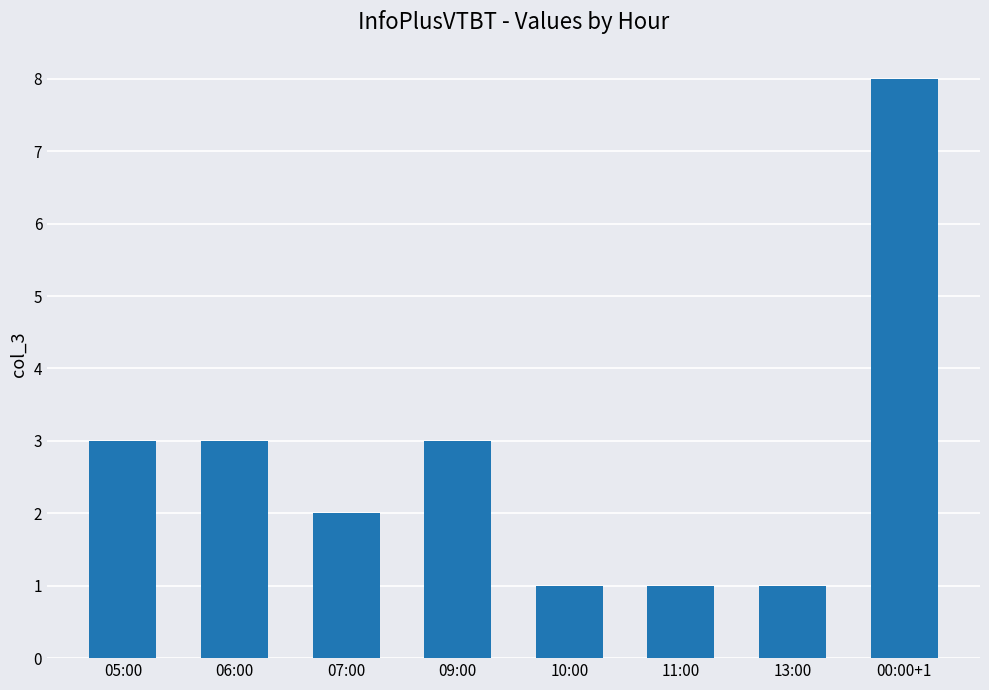

How many categories are shown in the chart?

8